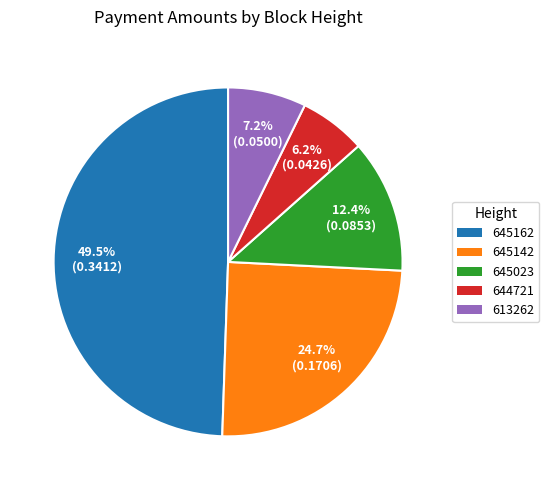

To the nearest percent, what is the difference between the largest and smallest slice percentages?

43%